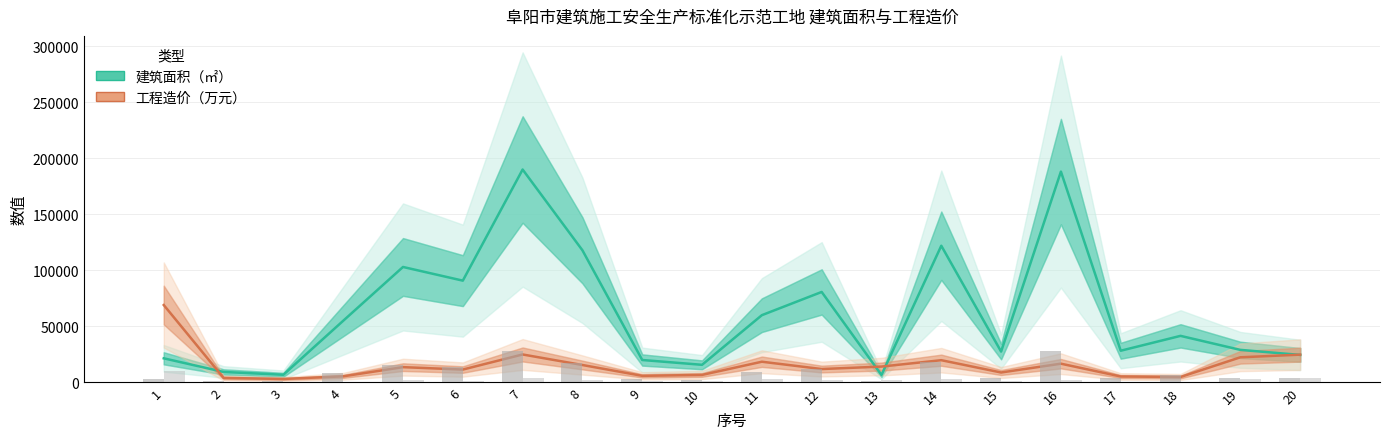

Where does the 建筑面积（㎡） series first go above 41596?

4